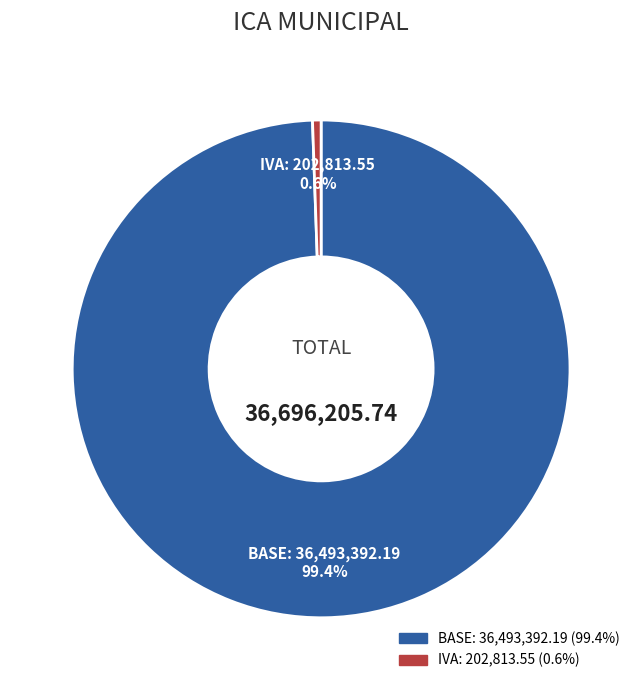

To the nearest percent, what percentage of the pie is BASE?

99%